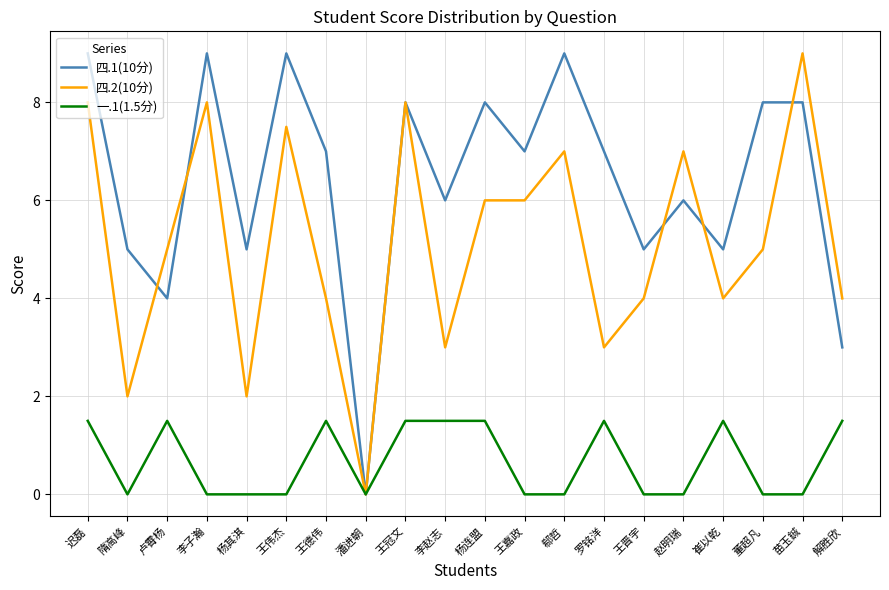

At 董超凡, list the series in order from smallest to largest.

一.1(1.5分), 四.2(10分), 四.1(10分)